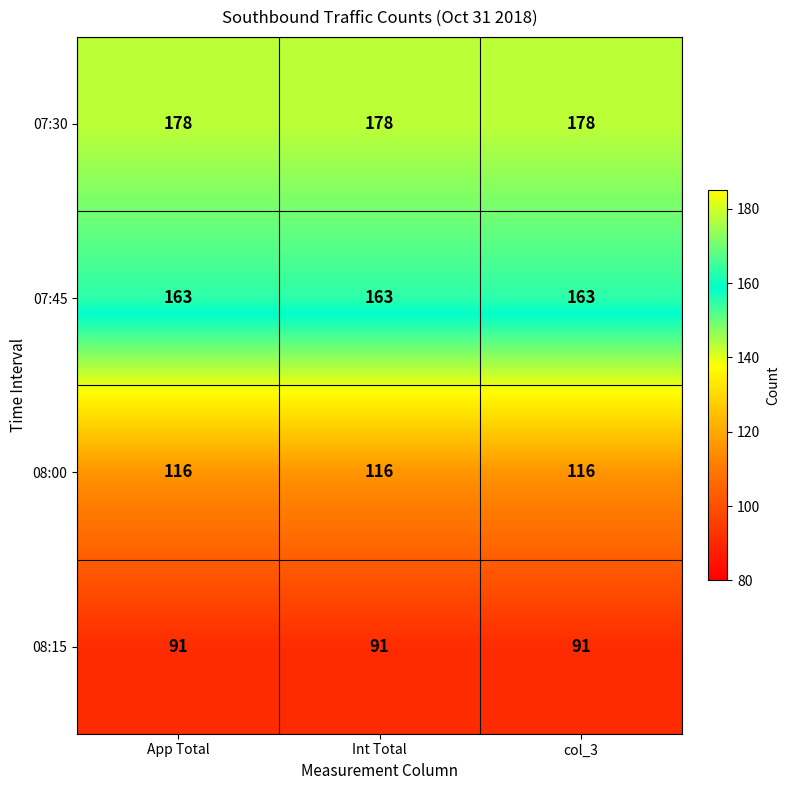

Which series has the largest total across all categories?

07:30